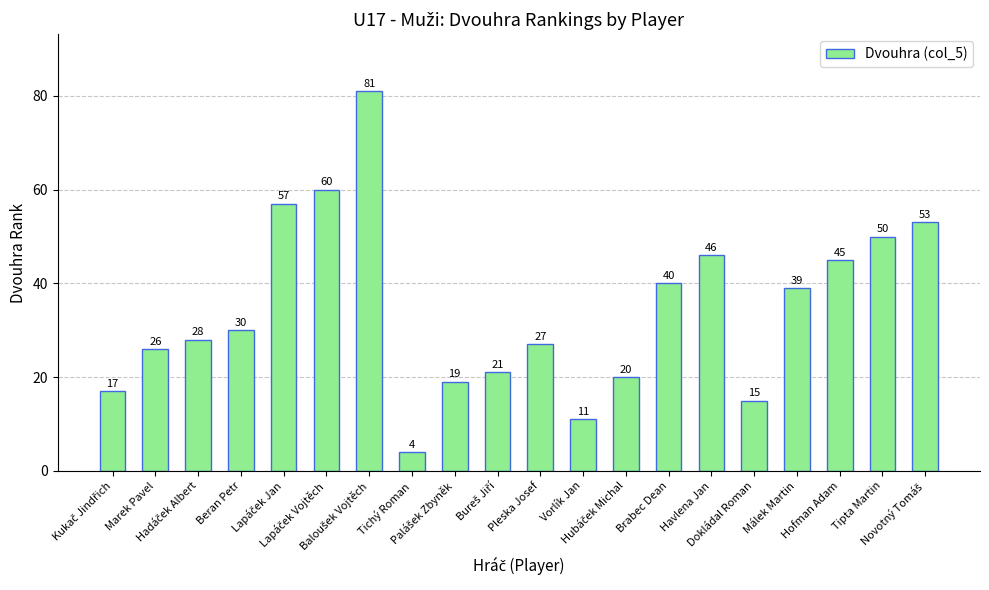

What is the difference between the second highest and second lowest values?

49